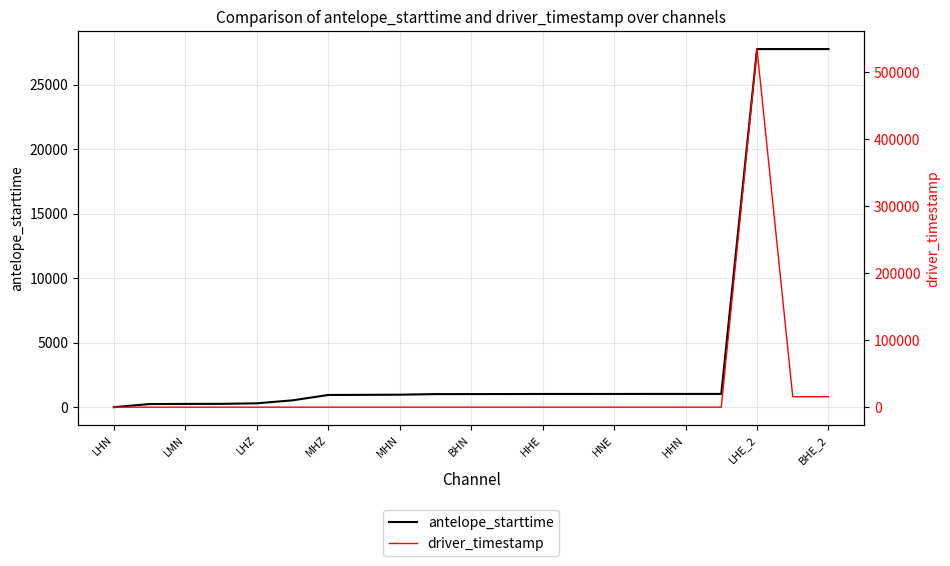

True or false: antelope_starttime has a value of 252.0 at LMN.

True